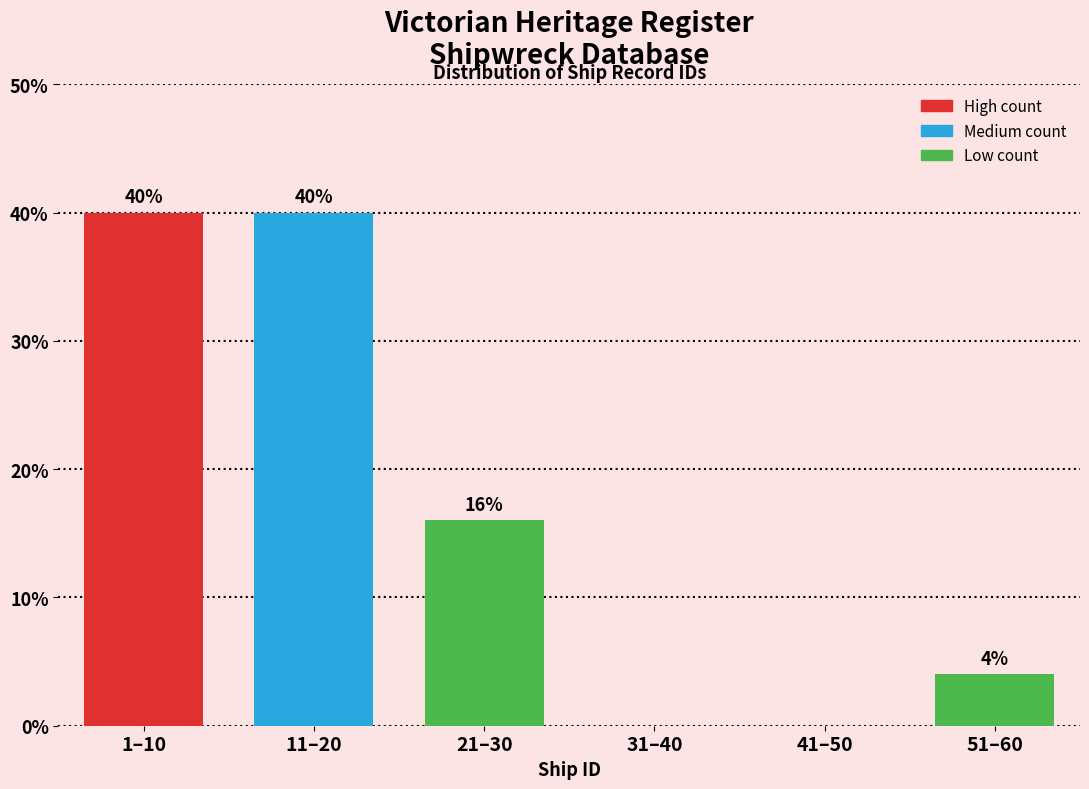

Reading left to right, list all the values displayed in this chart.

1–10=40	11–20=40	21–30=16	31–40=0	41–50=0	51–60=4